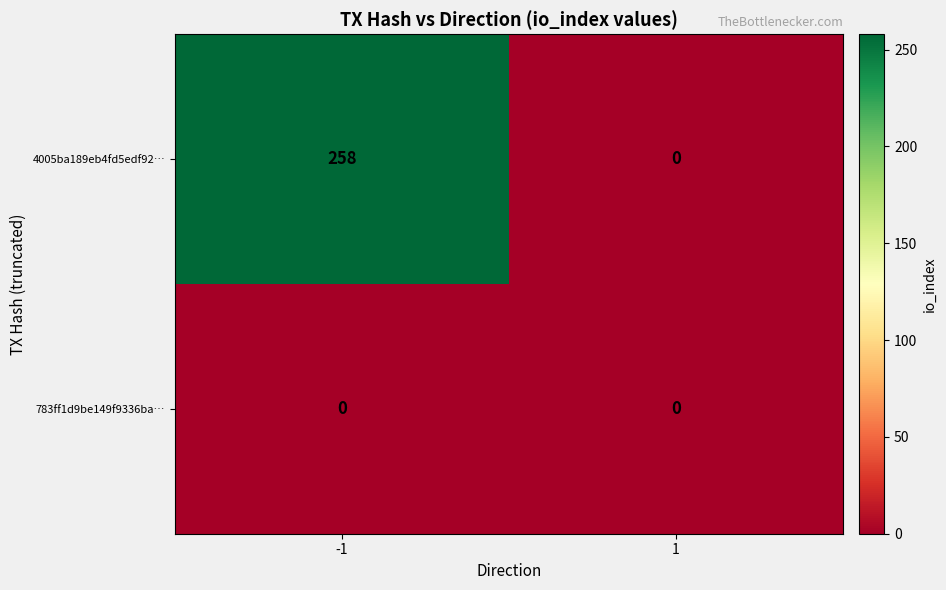

Reading left to right, what are all the values shown in this chart?

4005ba189eb4fd5edf92…: 258	0
783ff1d9be149f9336ba…: 0	0